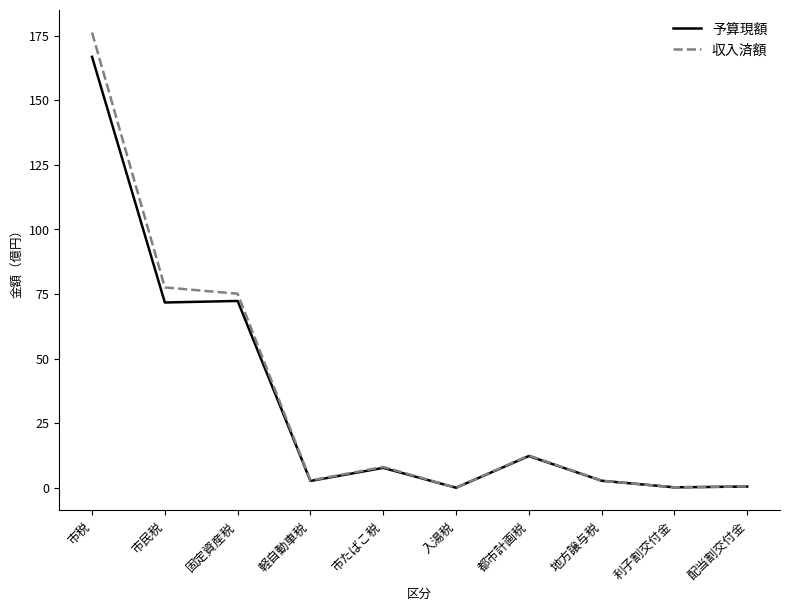

Is it true that 収入済額 equals 0.0 at 入湯税?

True